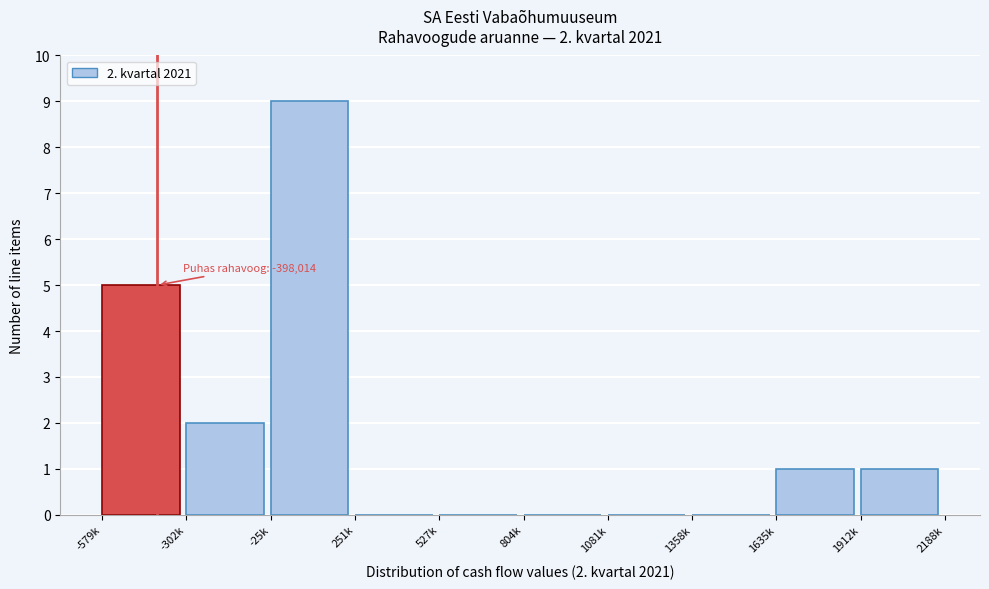

Reading right to left, transcribe all the data shown in this chart.

1912k=1	1635k=1	1358k=0	1081k=0	804k=0	527k=0	251k=0	-25k=9	-302k=2	-579k=5